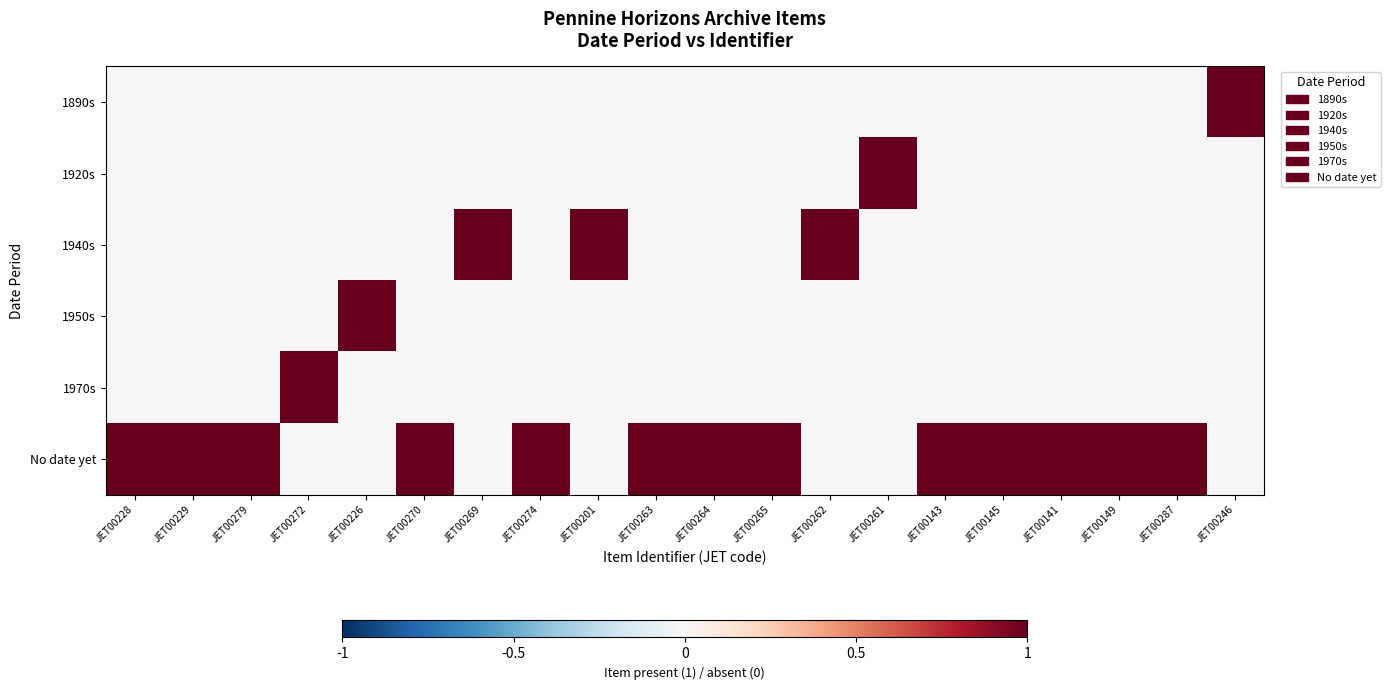

What is the maximum value shown in the chart?

1